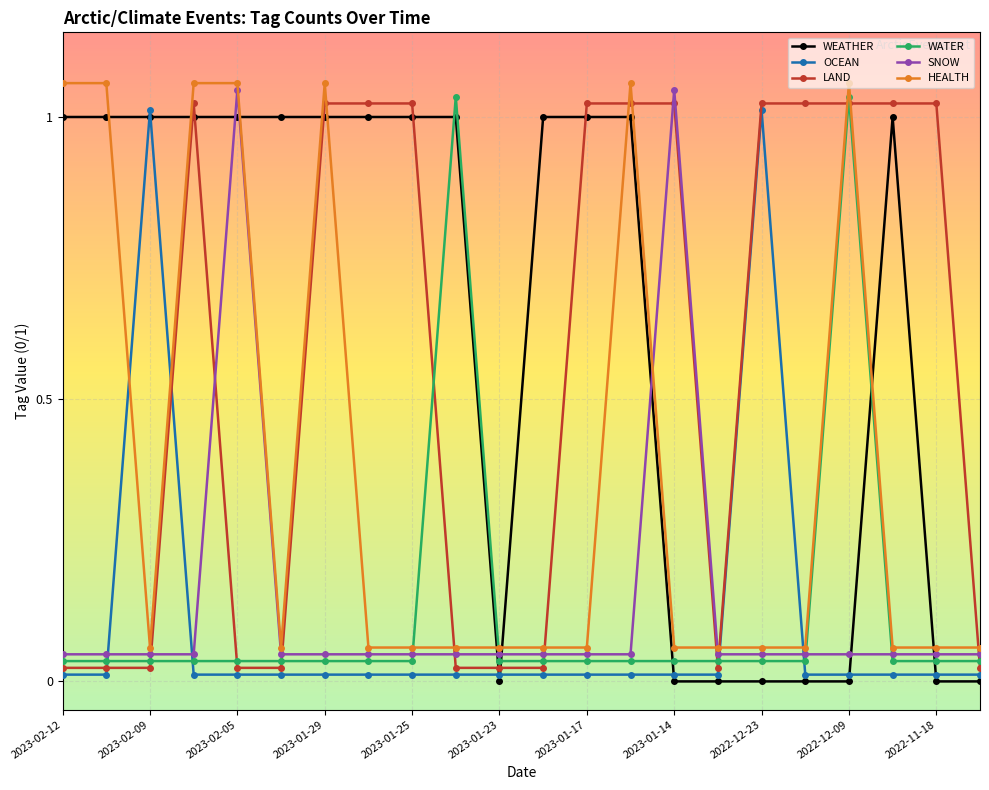

What is the sum of all SNOW values?

3.1